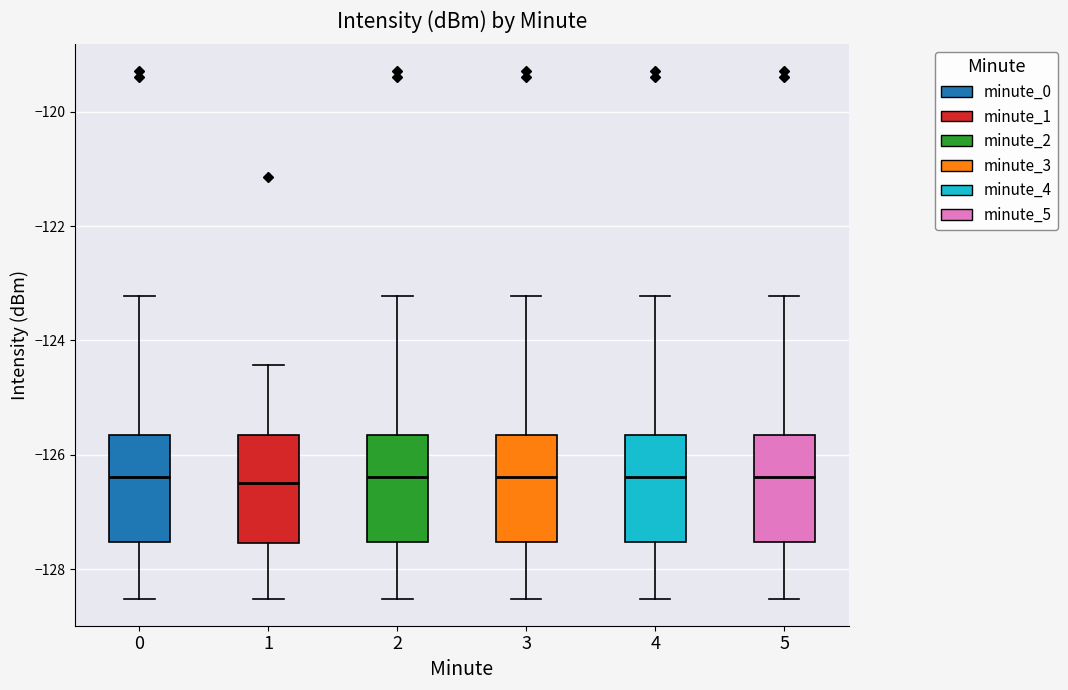

Reading left to right, read every box against the y-axis: the position of its median line, the range the box covers, and the ends of its whiskers. The values are not printed on the chart, so give them approximately, as read against the axis.

0: median -126.4, box -127.6 to -125.6, whiskers -128.6 to -123.2
1: median -126.4, box -127.6 to -125.6, whiskers -128.6 to -124.4
2: median -126.4, box -127.6 to -125.6, whiskers -128.6 to -123.2
3: median -126.4, box -127.6 to -125.6, whiskers -128.6 to -123.2
4: median -126.4, box -127.6 to -125.6, whiskers -128.6 to -123.2
5: median -126.4, box -127.6 to -125.6, whiskers -128.6 to -123.2